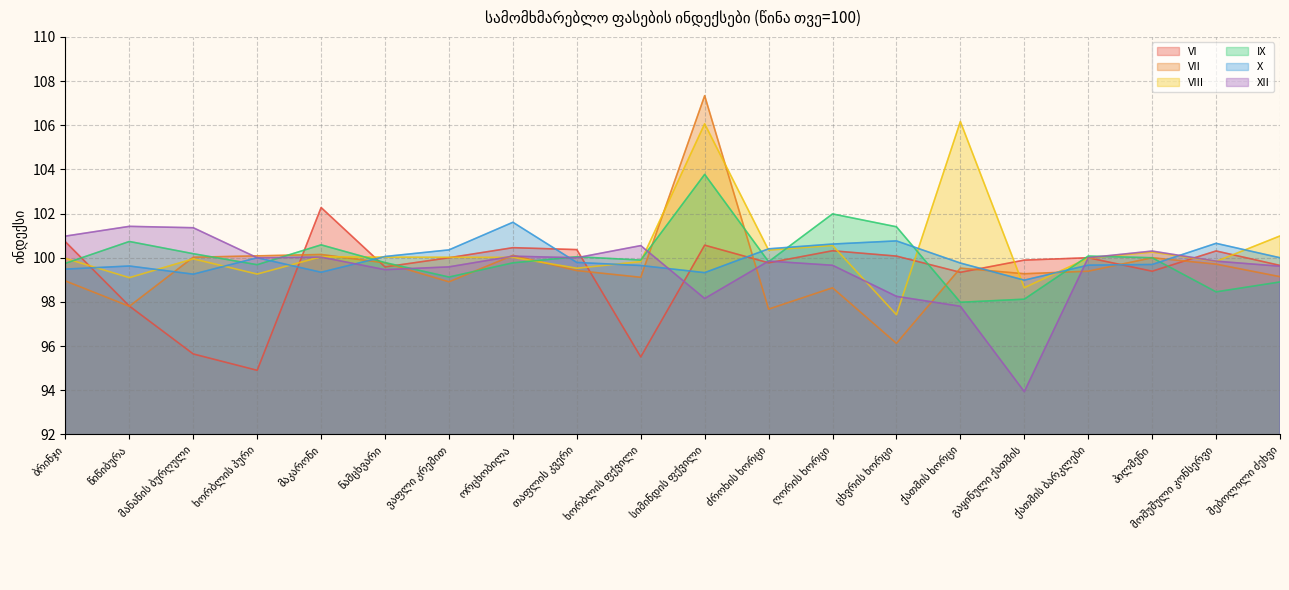

What is the label of the 20th point from the left?

შებოლილი ძეხვი